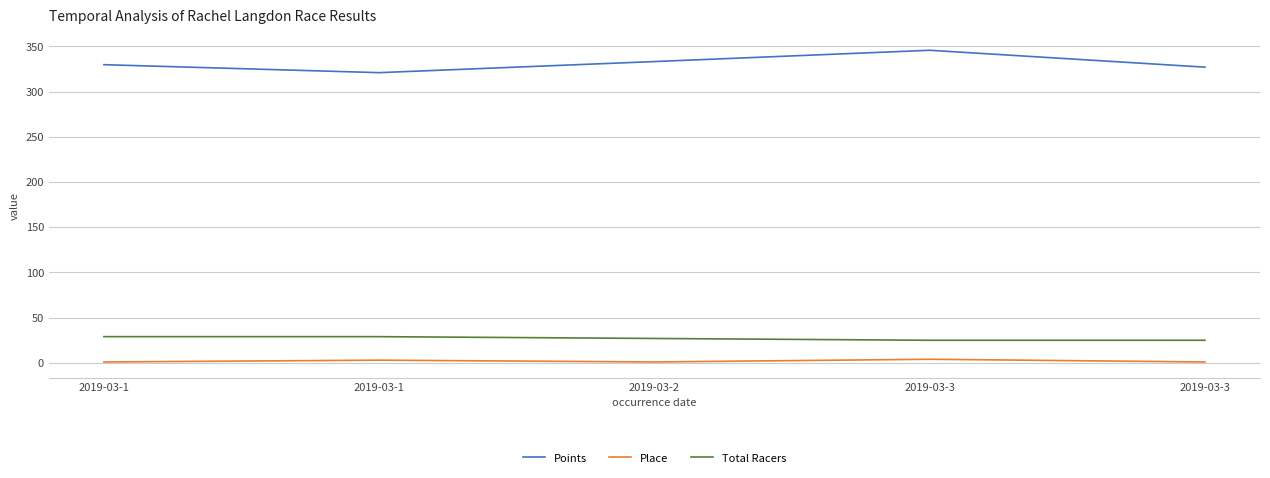

How many lines are shown in the chart?

3